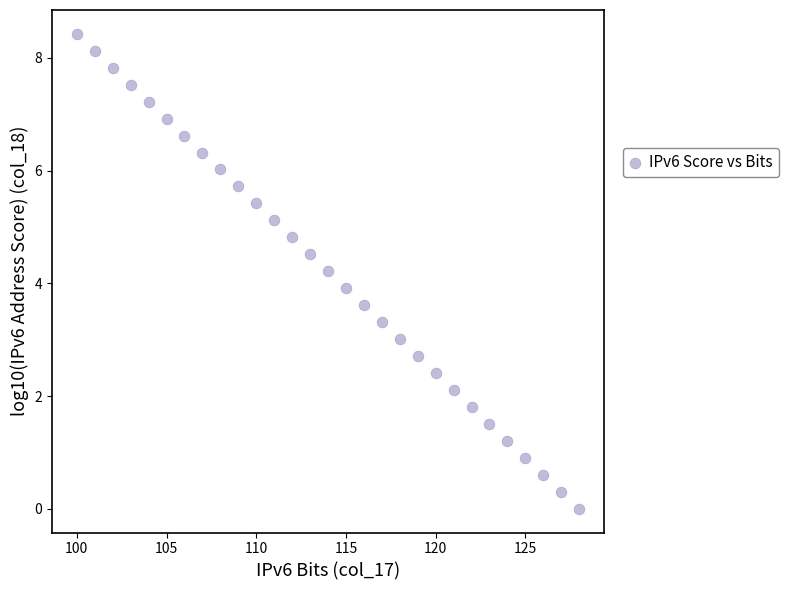

What is the range of X values (max minus min)?

28.0